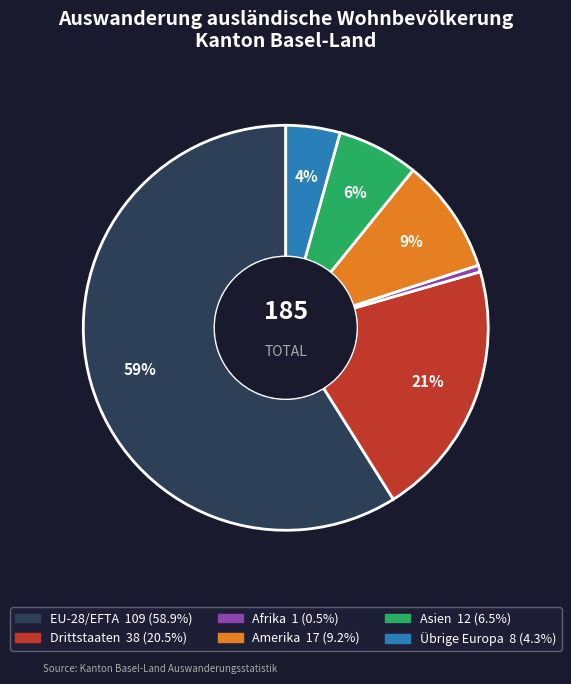

What percentage is the Drittstaaten slice, to the nearest percent?

21%